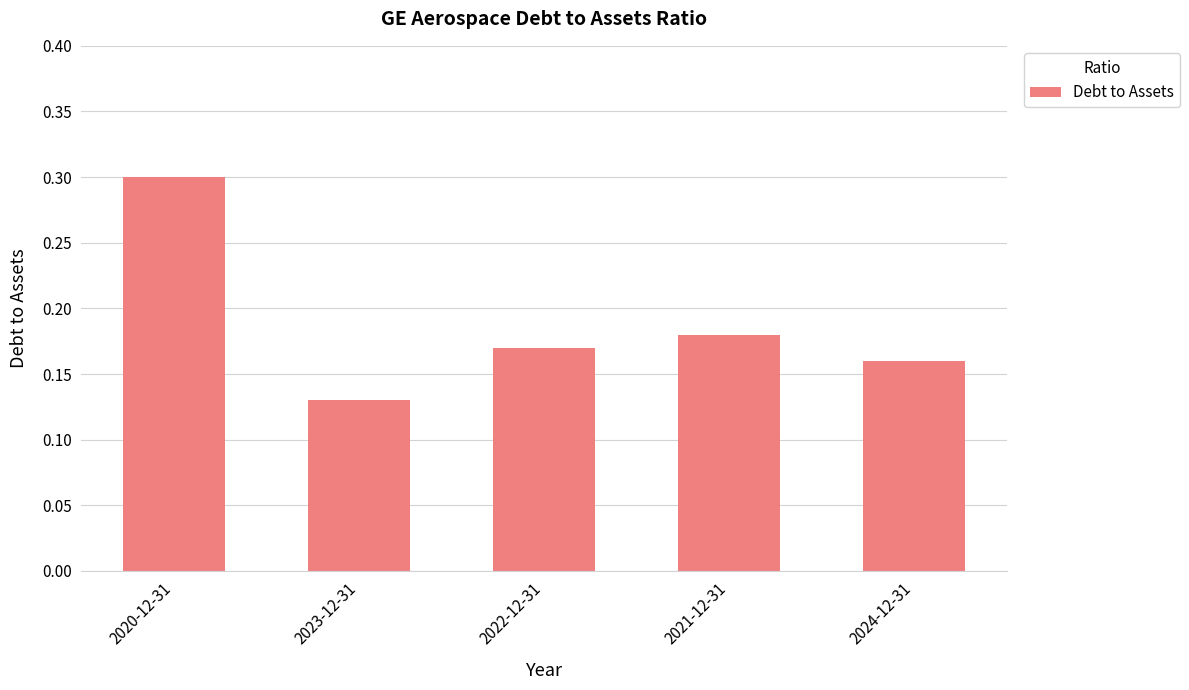

What position from the right is 2022-12-31?

3